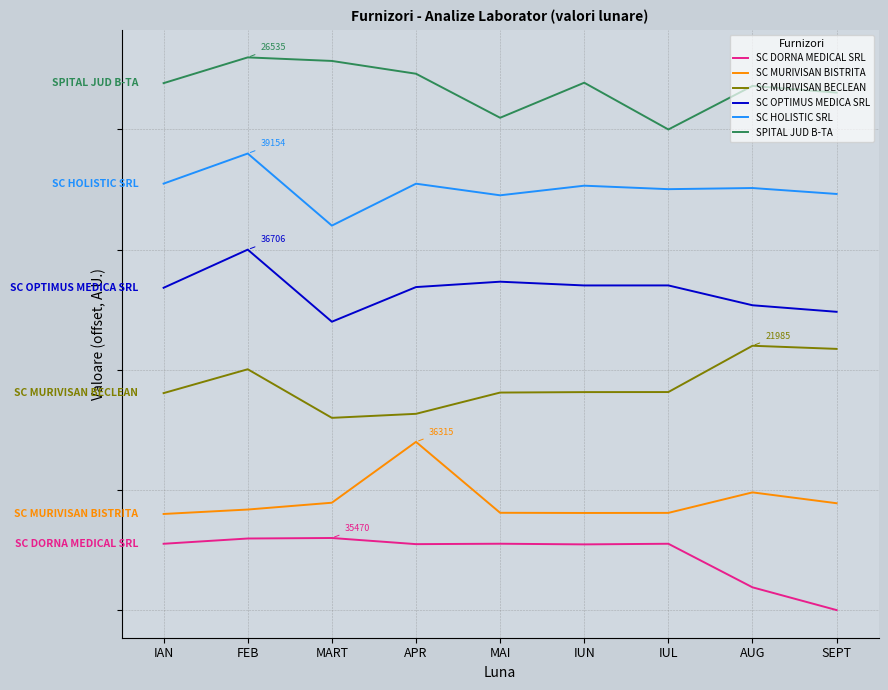

What is the sum of all SC DORNA MEDICAL SRL values?

20686.2